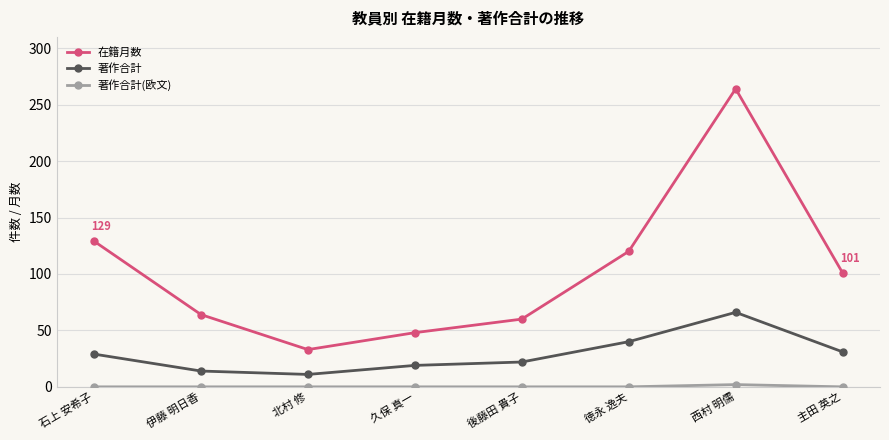

What is the lowest value of the 在籍月数 series?

33